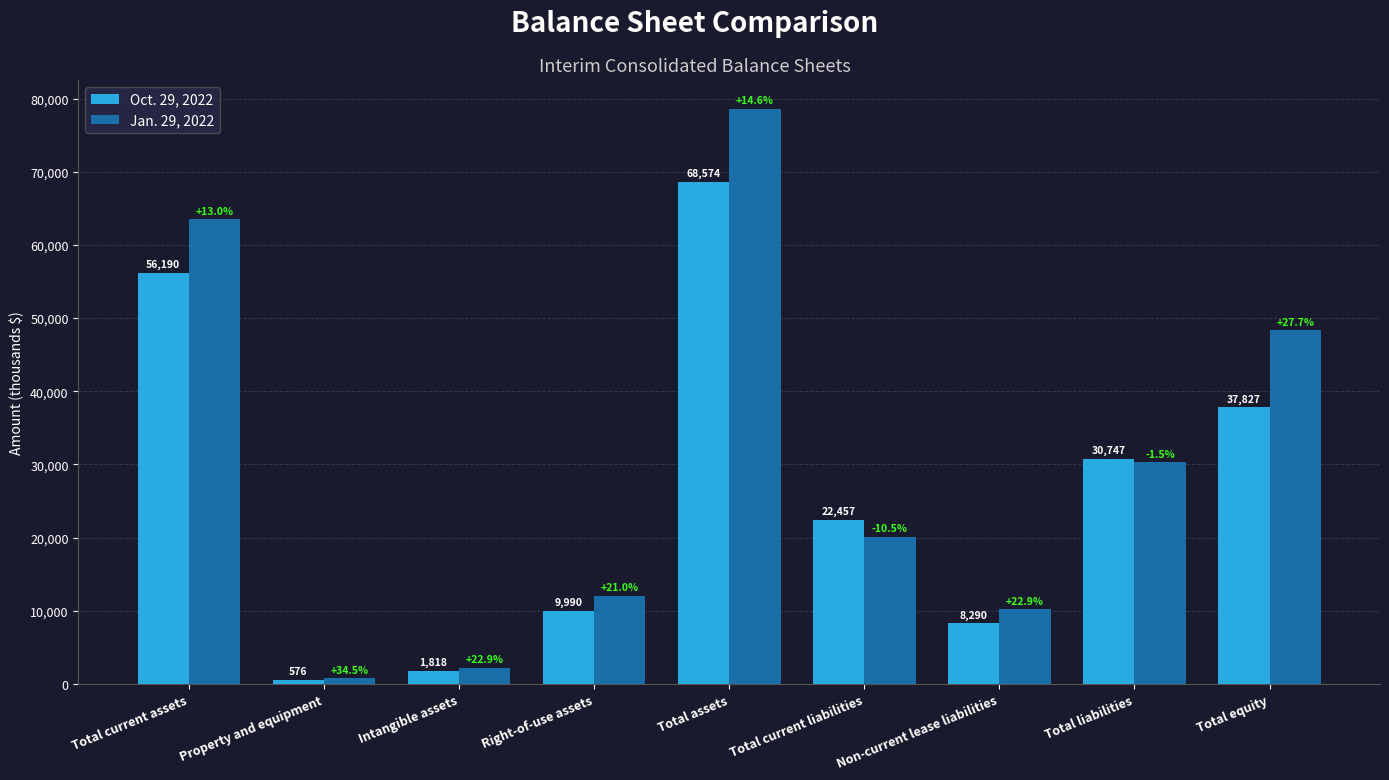

At how many categories does at least one series exceed 28462?

4